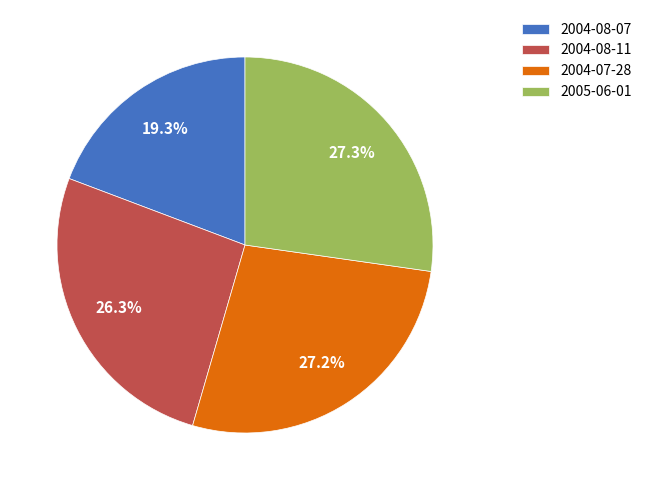

How many segments does this pie chart have?

4